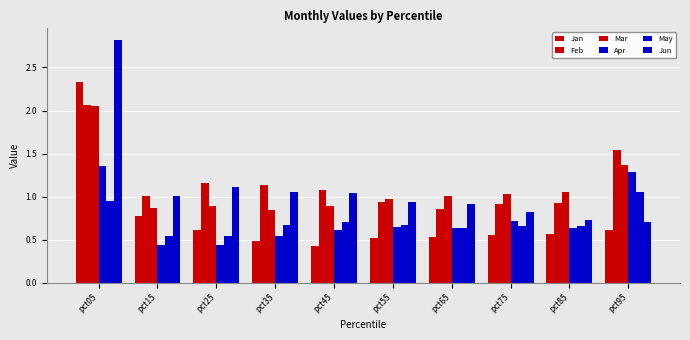

How many values in the Jun series are below 1?

5